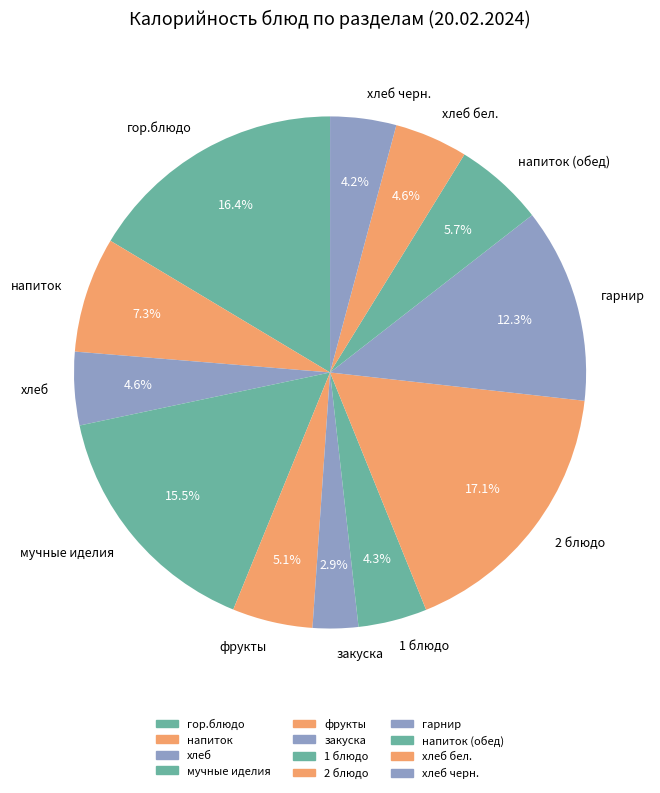

Approximately how many times larger is the value at хлеб черн. compared to гарнир?

0.3